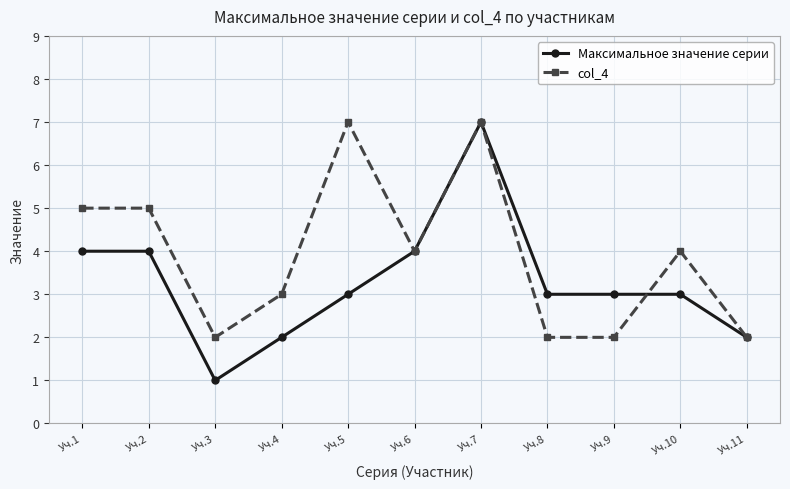

Where is the first local minimum for col_4?

Уч.3